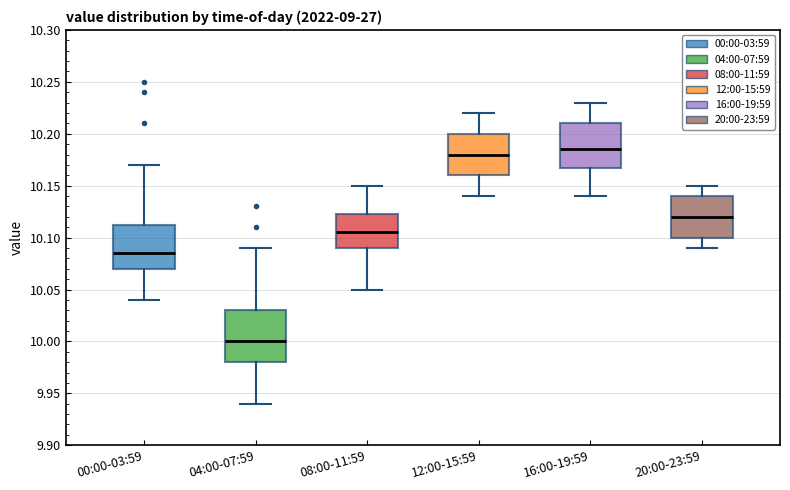

Reading left to right, transcribe this box plot: for each box, give where its median line is, the range the box spans, and where its two whiskers end, as read against the y-axis. The values are not printed on the chart, so give them approximately, as read against the axis.

00:00-03:59: median 10.085, box 10.070 to 10.115, whiskers 10.040 to 10.170
04:00-07:59: median 10.000, box 9.980 to 10.030, whiskers 9.940 to 10.090
08:00-11:59: median 10.105, box 10.090 to 10.125, whiskers 10.050 to 10.150
12:00-15:59: median 10.180, box 10.160 to 10.200, whiskers 10.140 to 10.220
16:00-19:59: median 10.185, box 10.170 to 10.210, whiskers 10.140 to 10.230
20:00-23:59: median 10.120, box 10.100 to 10.140, whiskers 10.090 to 10.150